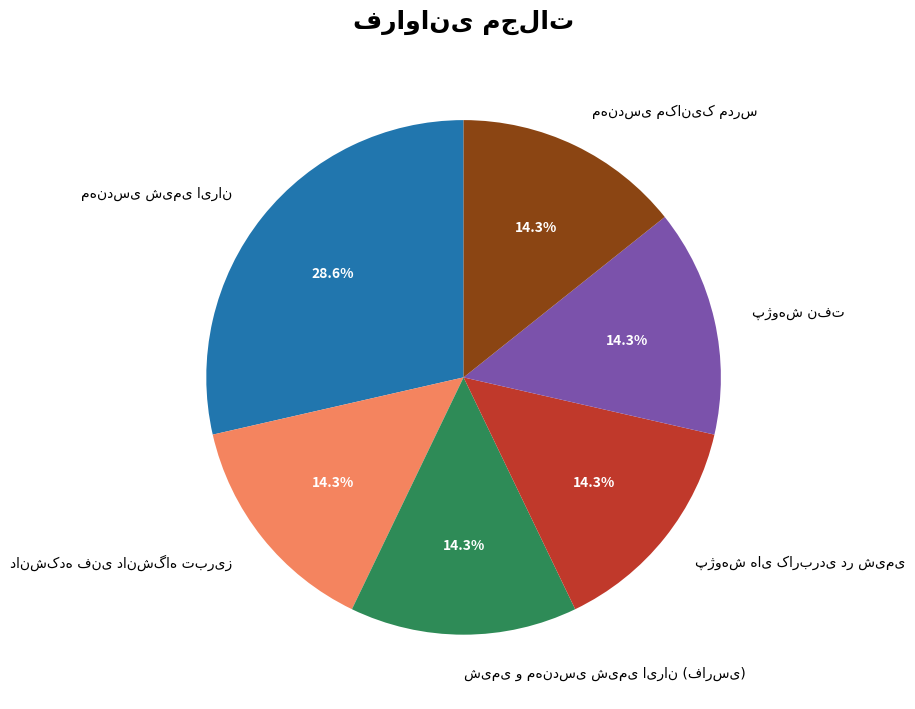

Is there any slice that represents more than half of the pie?

No